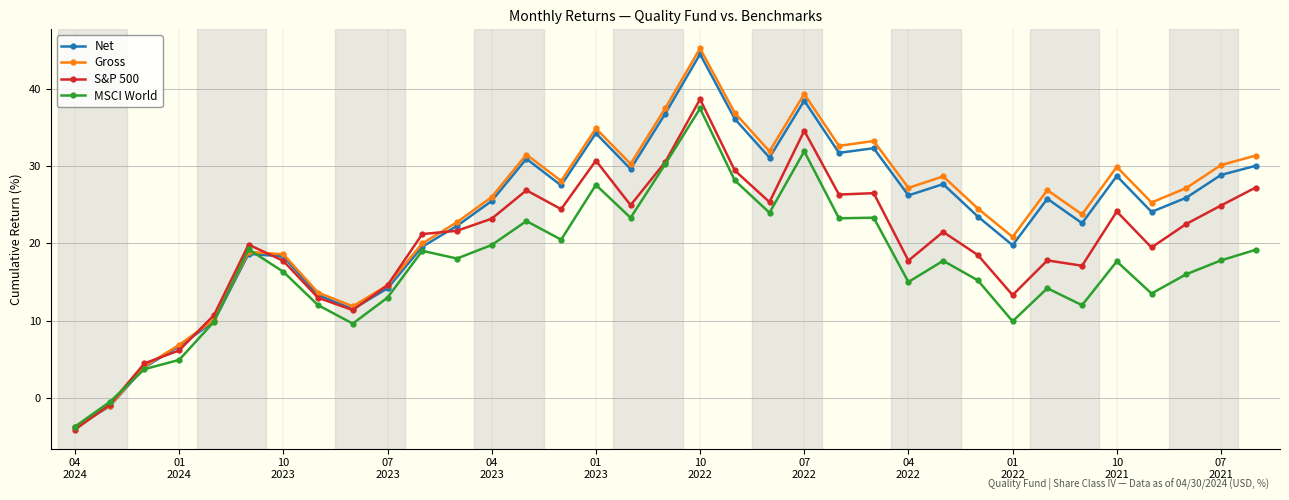

What is the minimum value shown in the chart?

-4.1